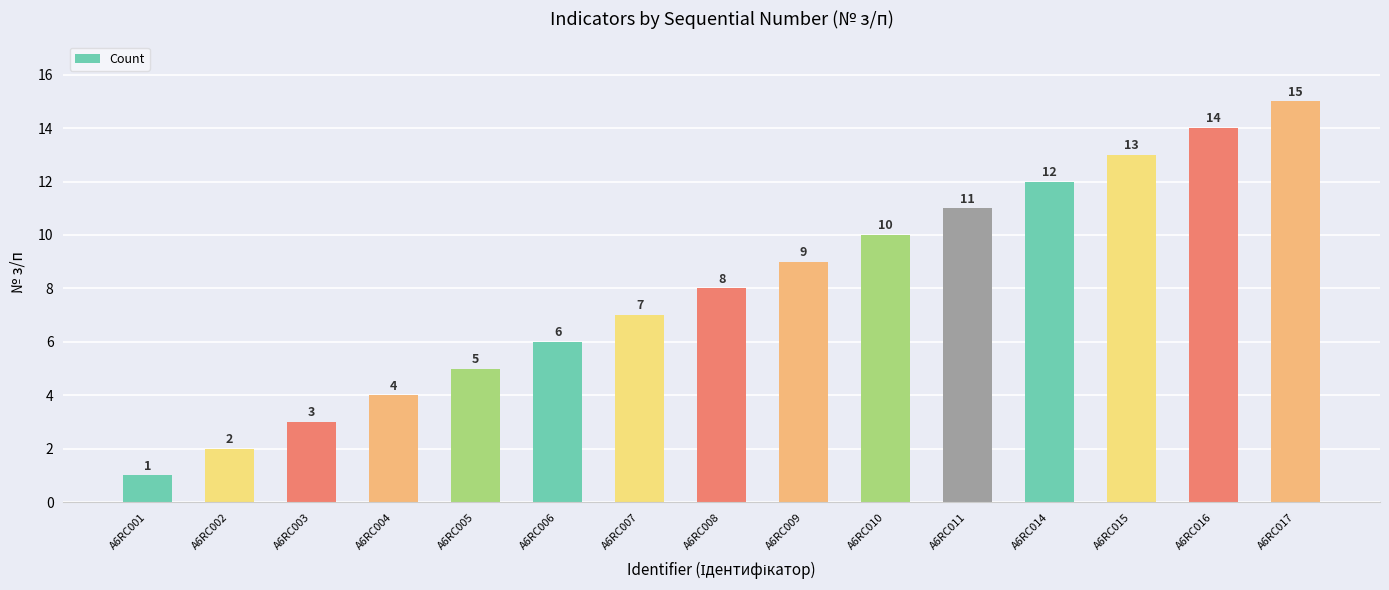

What is the sum of the values at A6RC009 and A6RC001?

10